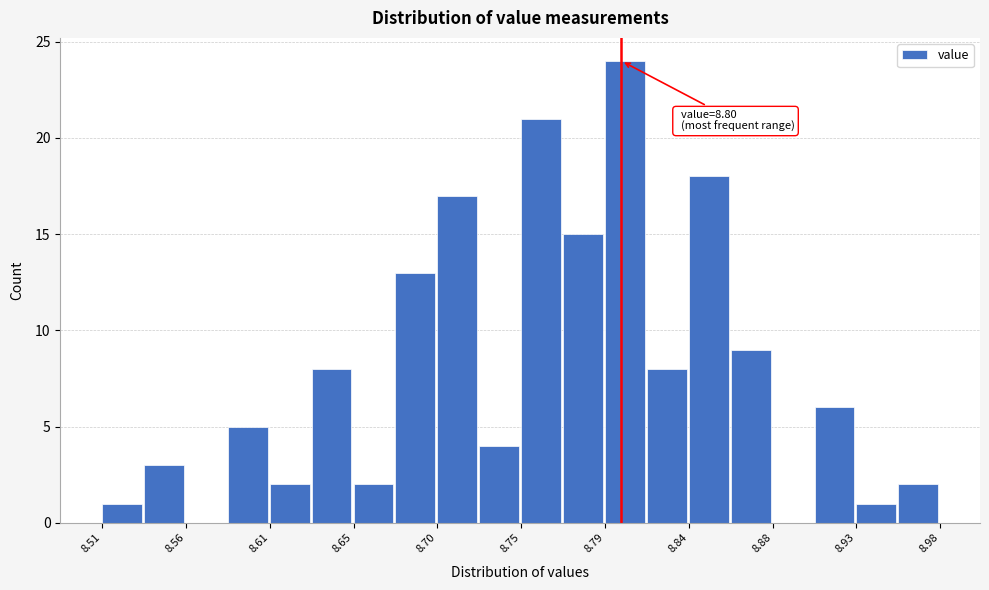

Over which range of the x-axis is the bar tallest?

8.791 to 8.814